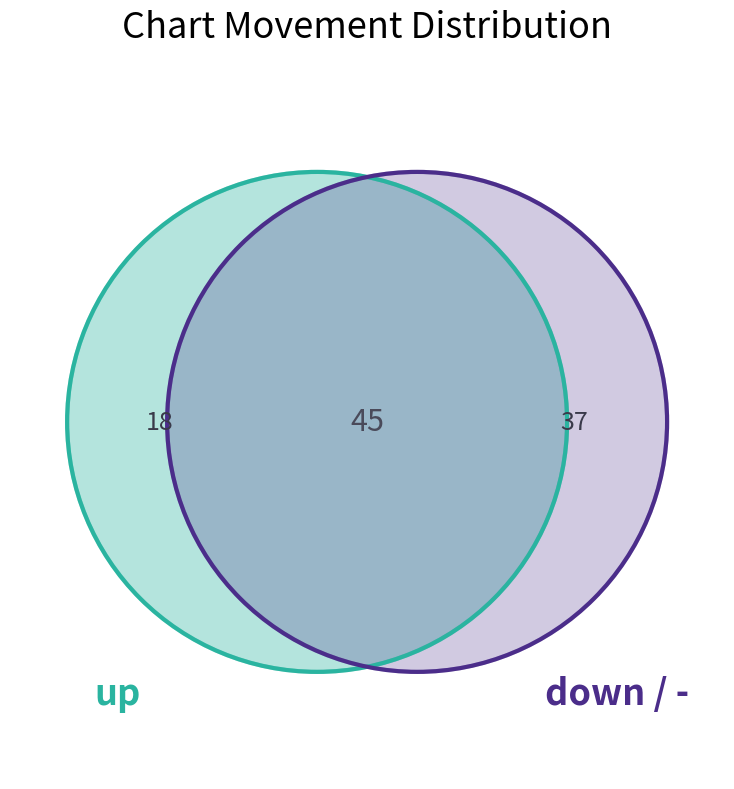

Is up the majority of the pie?

No